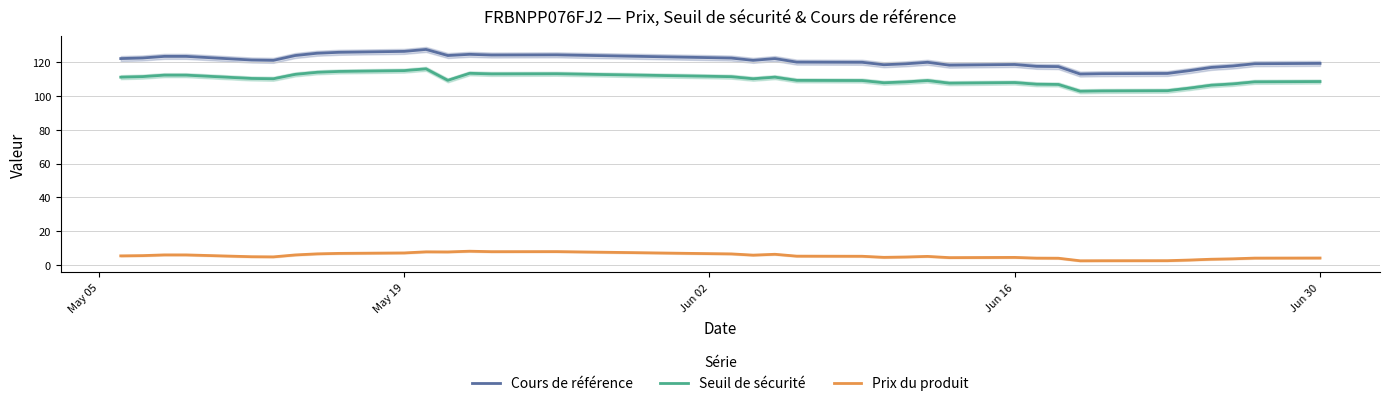

True or false: Prix du produit and Cours de référence intersect in this chart.

False